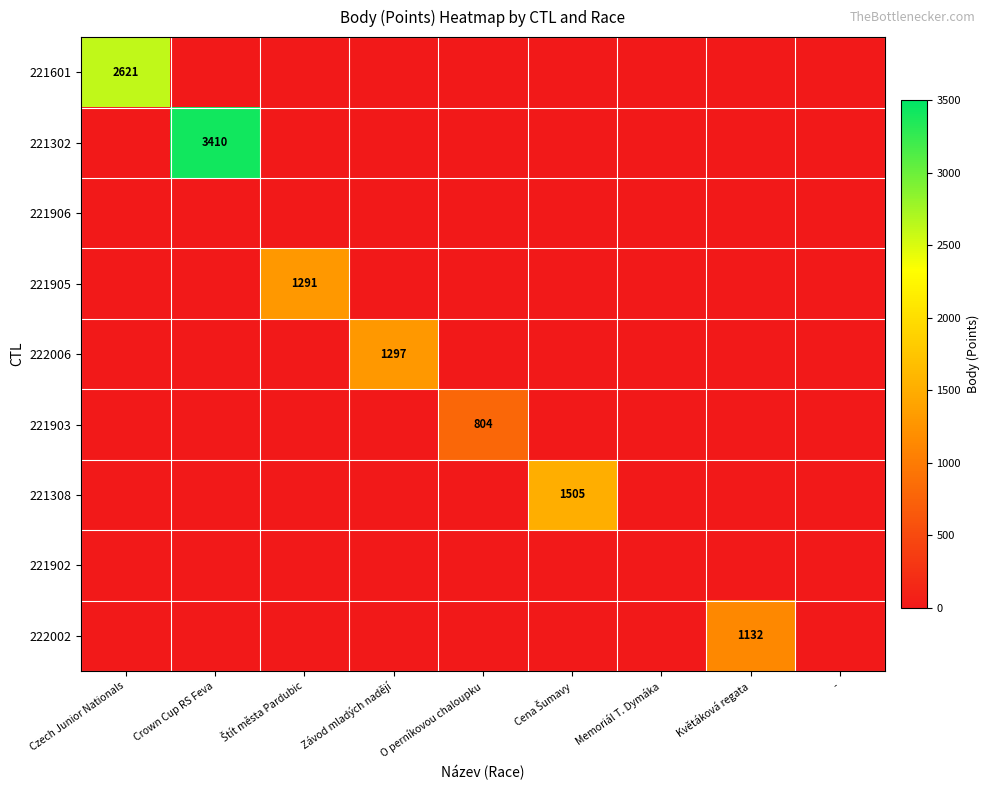

The 221903 series shows 804 at O perníkovou chaloupku. True or false?

True